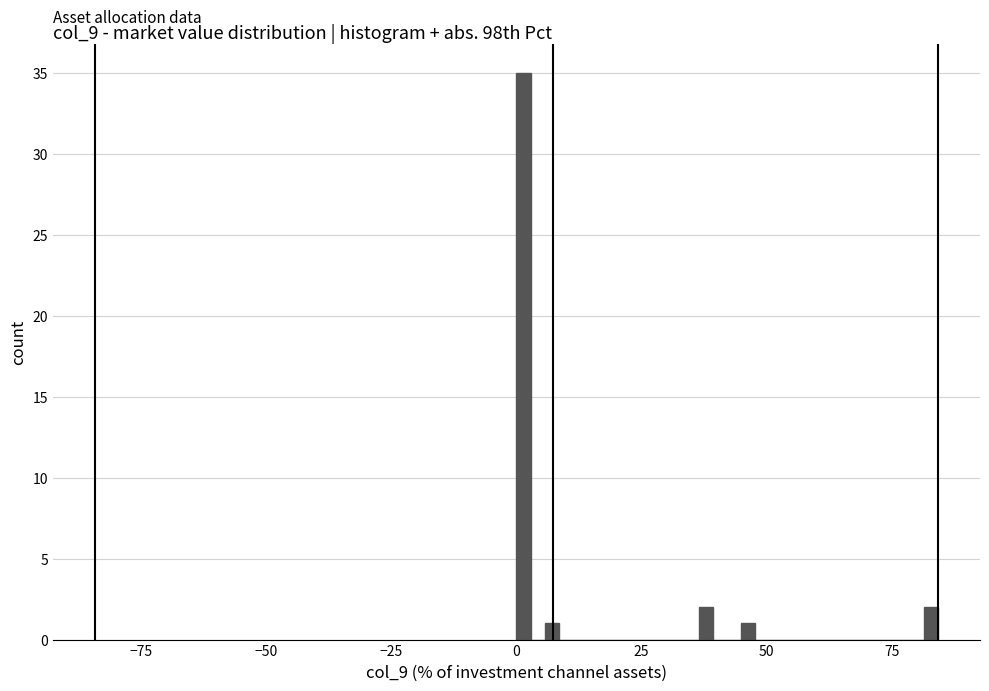

Read against the x-axis, roughly where is the centre of the tallest bar?

0